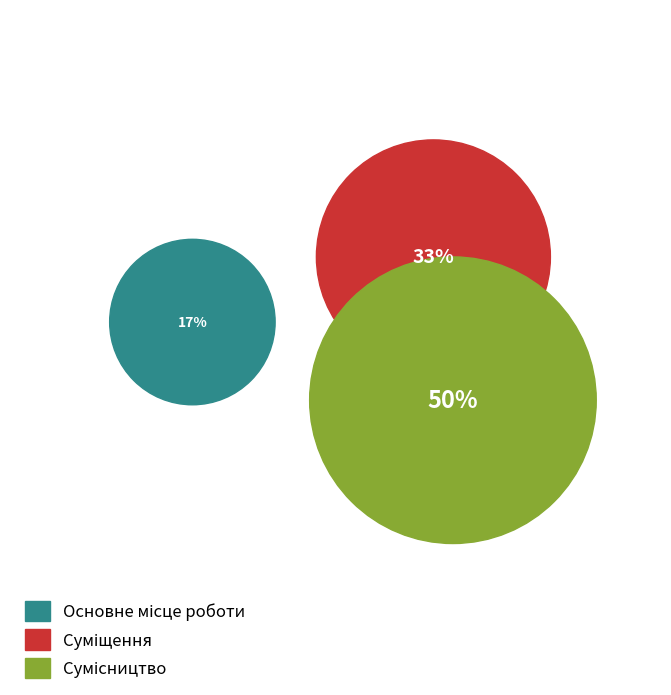

What is the ratio of the value at Основне місце роботи to the value at Суміщення?

0.5